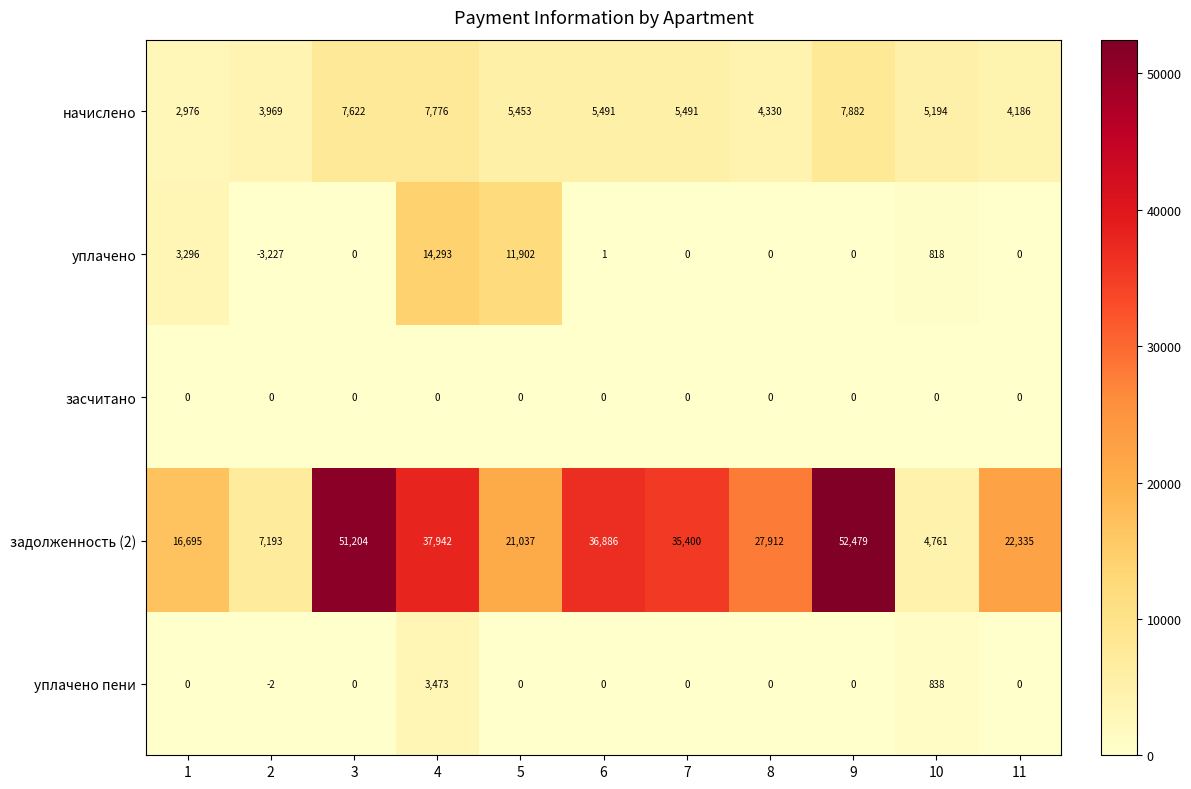

What is the maximum value shown in the chart?

52479